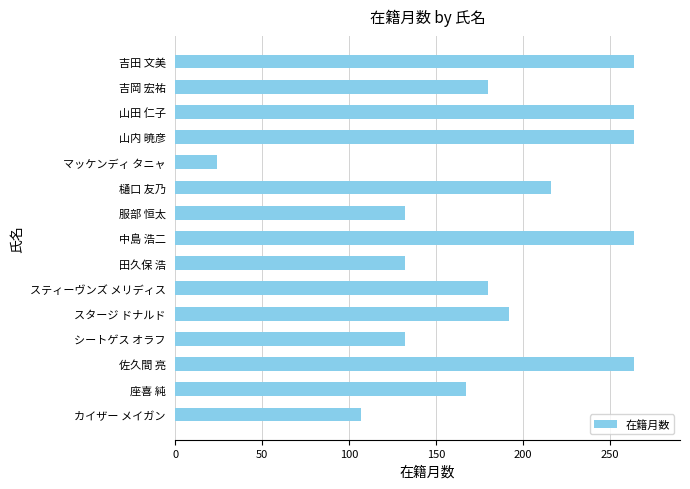

What is the greatest value displayed?

264